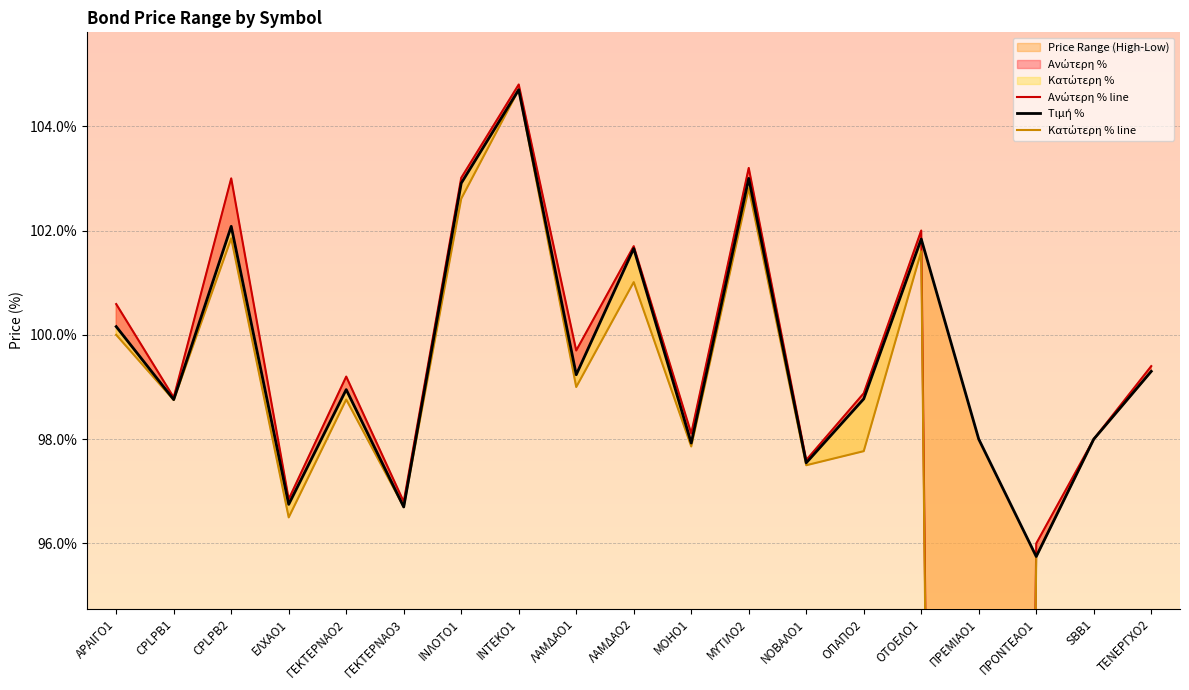

In Κατώτερη %, how many points are higher than both neighbors (excluding endpoints)?

6